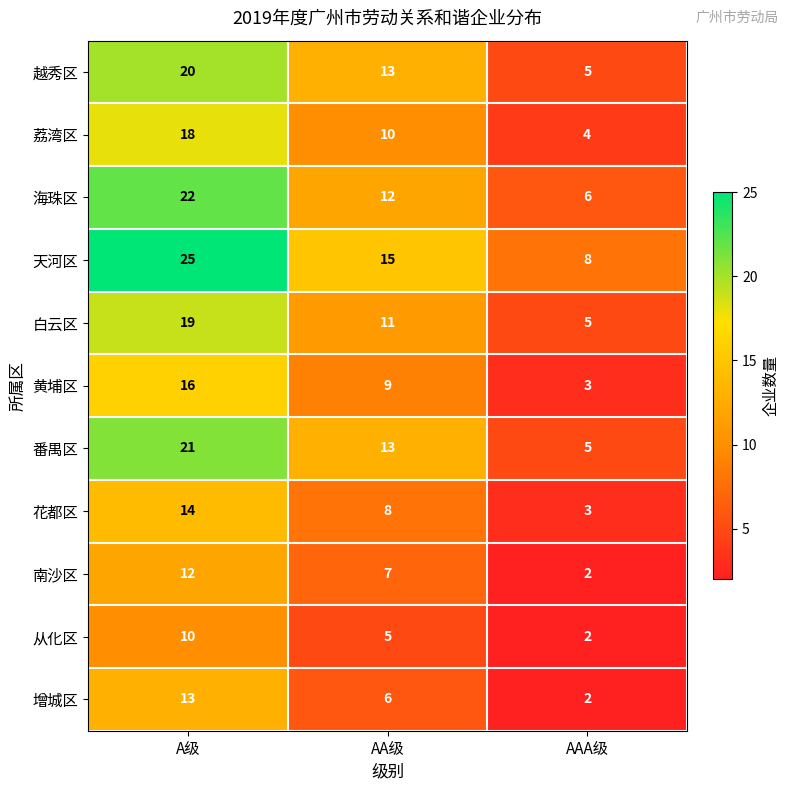

At which label does 南沙区 reach its minimum?

AAA级